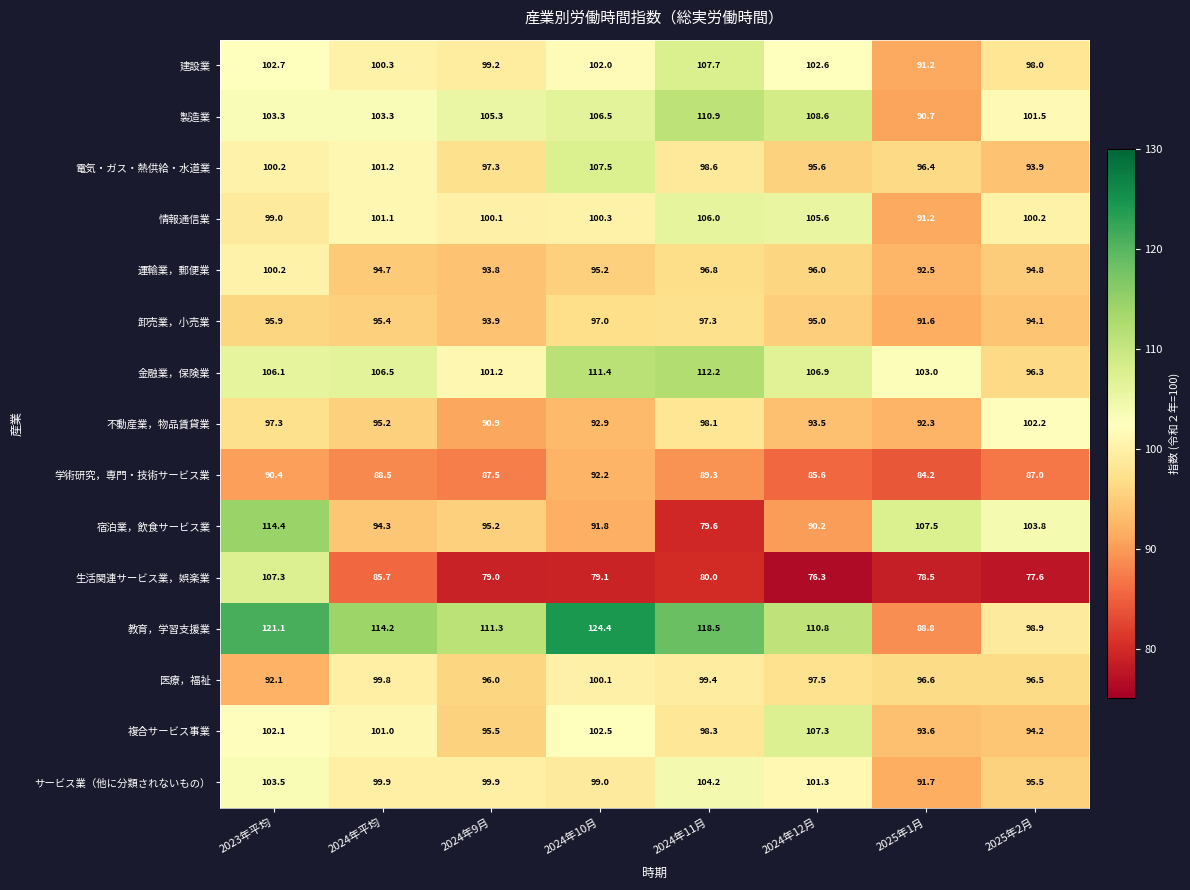

Rank the categories by 電気・ガス・熱供給・水道業 value from highest to lowest.

2024年10月, 2024年平均, 2023年平均, 2024年11月, 2024年9月, 2025年1月, 2024年12月, 2025年2月